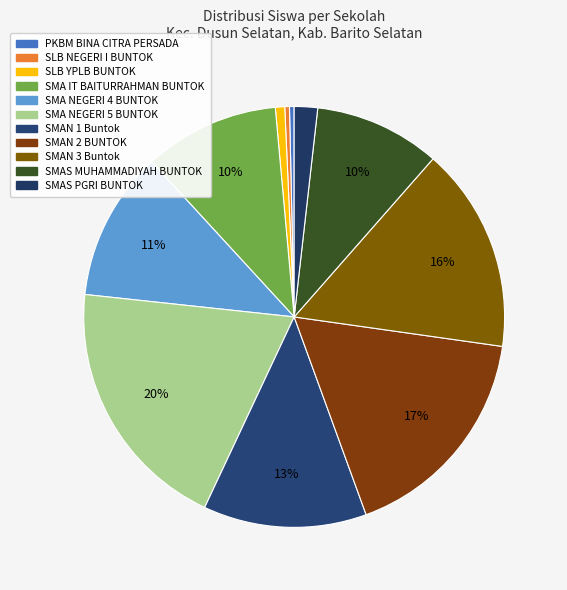

How many segments does this pie chart have?

11